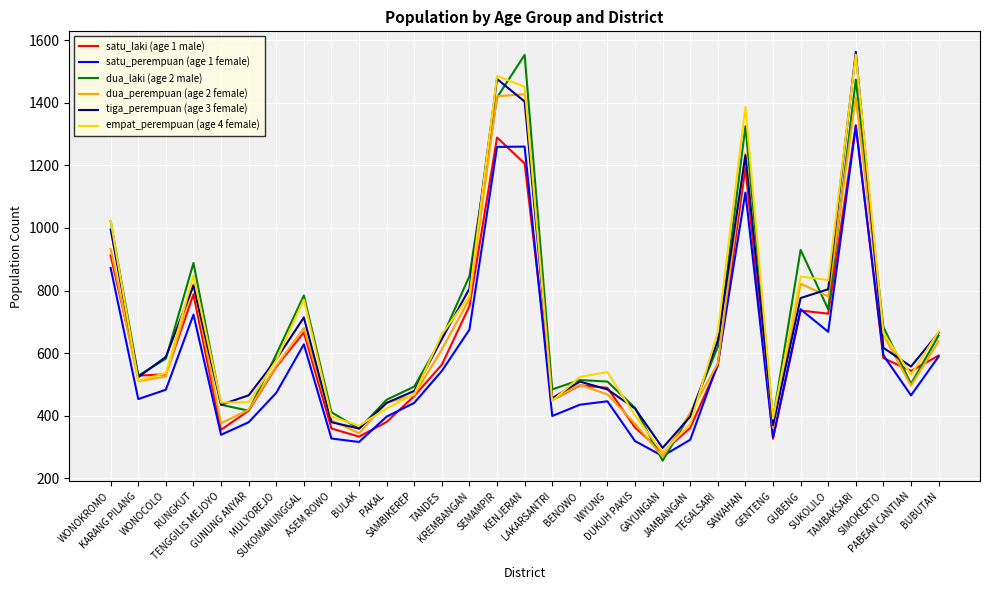

At how many categories does at least one series exceed 1410?

3